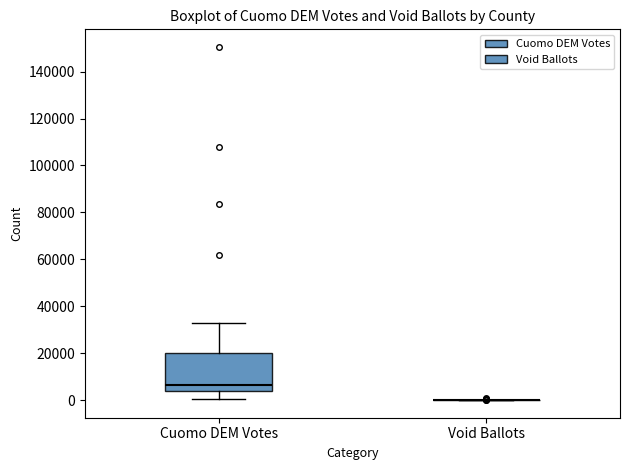

Reading left to right, read every box against the y-axis: the position of its median line, the range the box covers, and the ends of its whiskers. The values are not printed on the chart, so give them approximately, as read against the axis.

Cuomo DEM Votes: median 6000, box 4000 to 20000, whiskers 0 to 32000
Void Ballots: box collapsed to a line at 0, whiskers 0 to 0